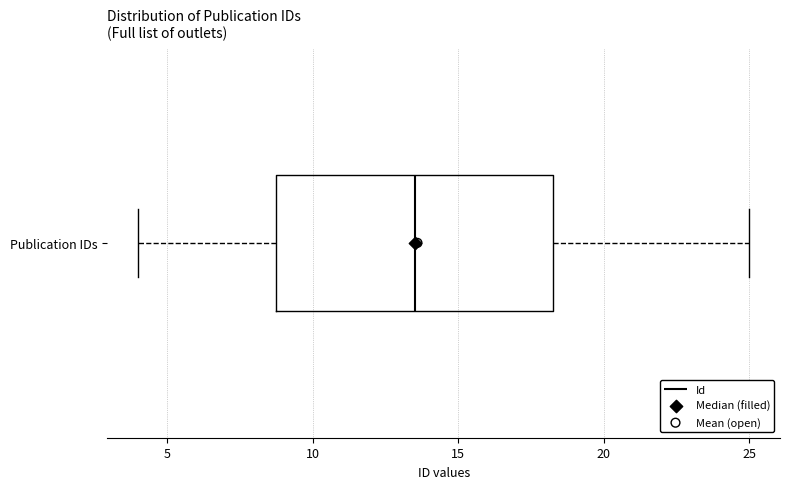

Where is the right edge of the box for Publication IDs on the x-axis? The values are not printed on the chart, so give them approximately, as read against the axis.

18.5